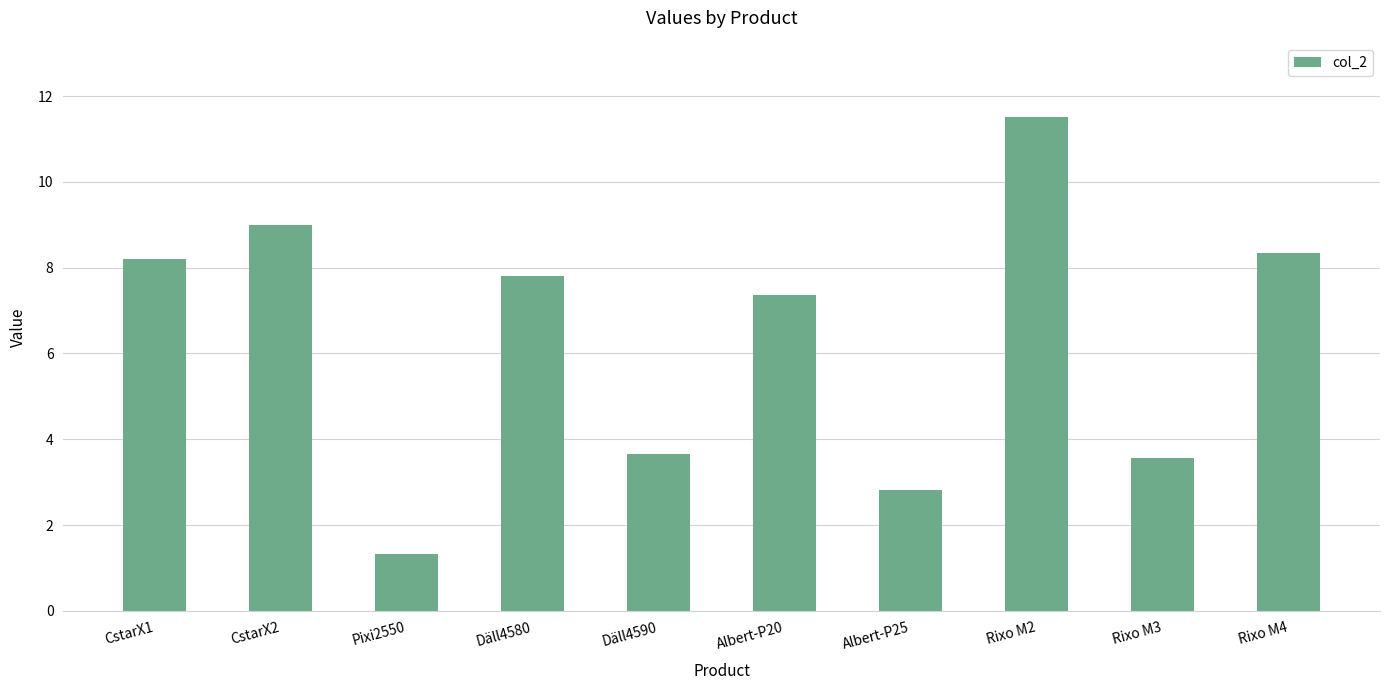

What is the maximum value shown in the chart?

11.5